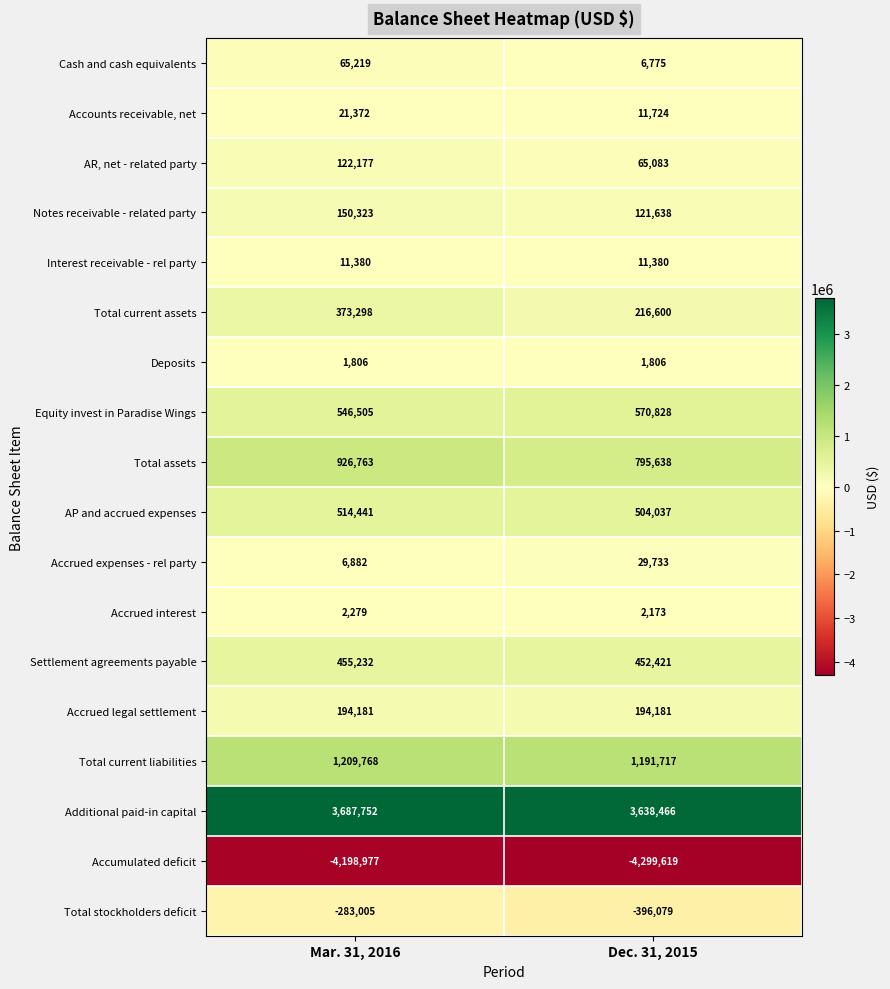

What is the total value across all series at Mar. 31, 2016?

3807396